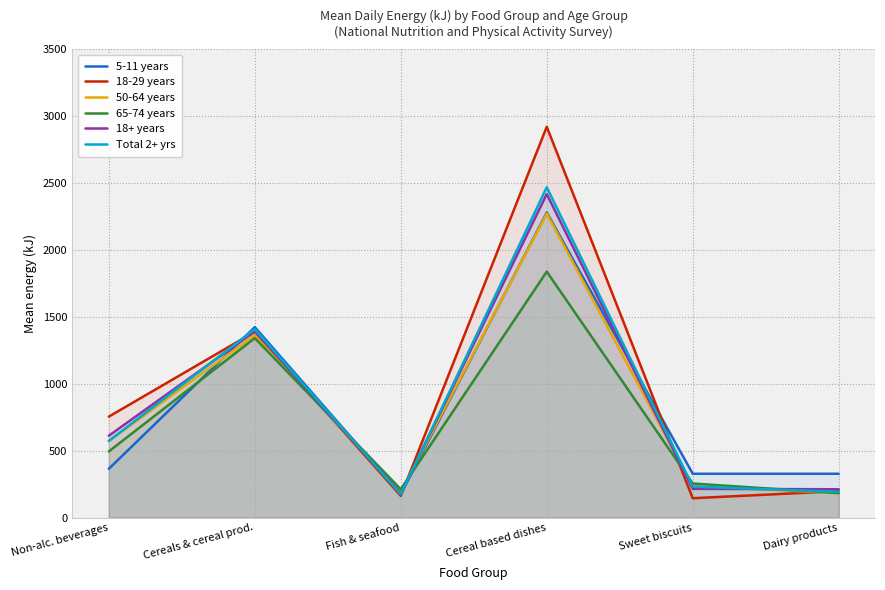

At which category is the sum across all series the highest?

Cereal based dishes